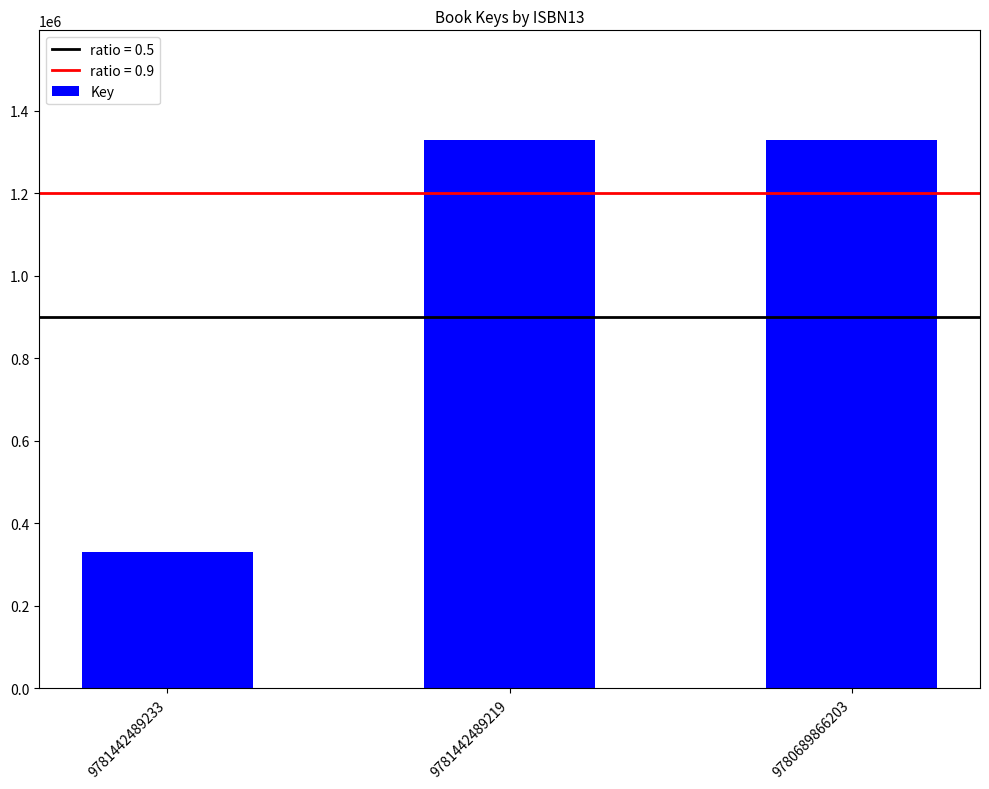

What is the sum of all values?

2990163